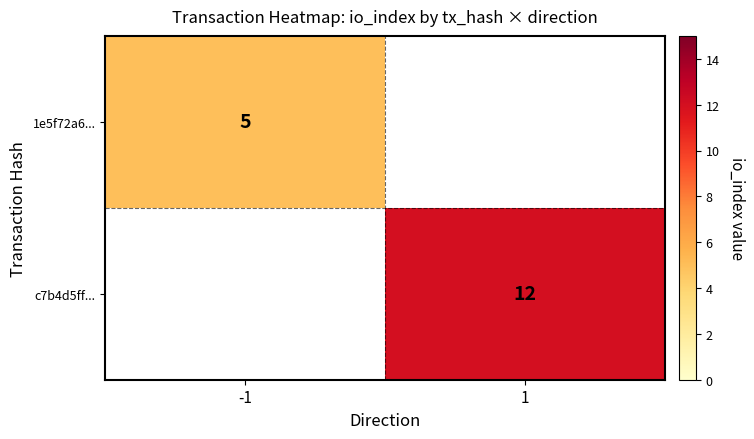

Is it true that c7b4d5ff... equals 18.6 at 1?

False